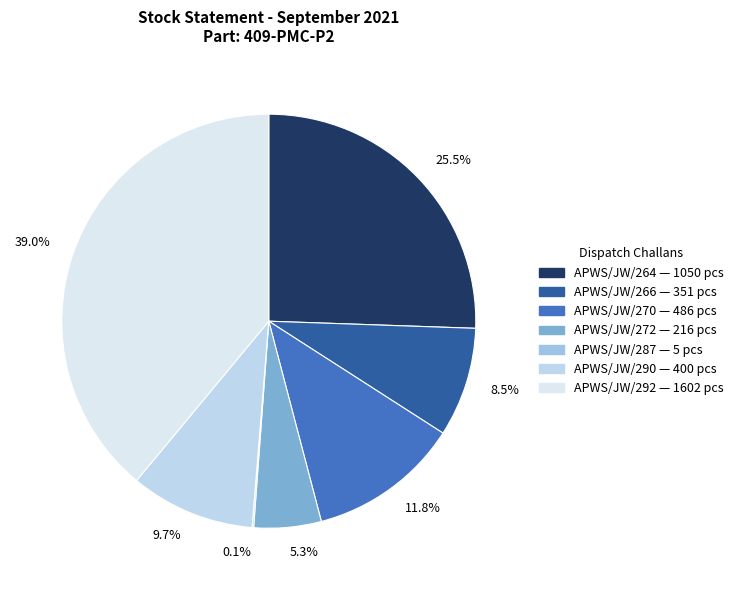

Is 9.7% the majority of the pie?

No